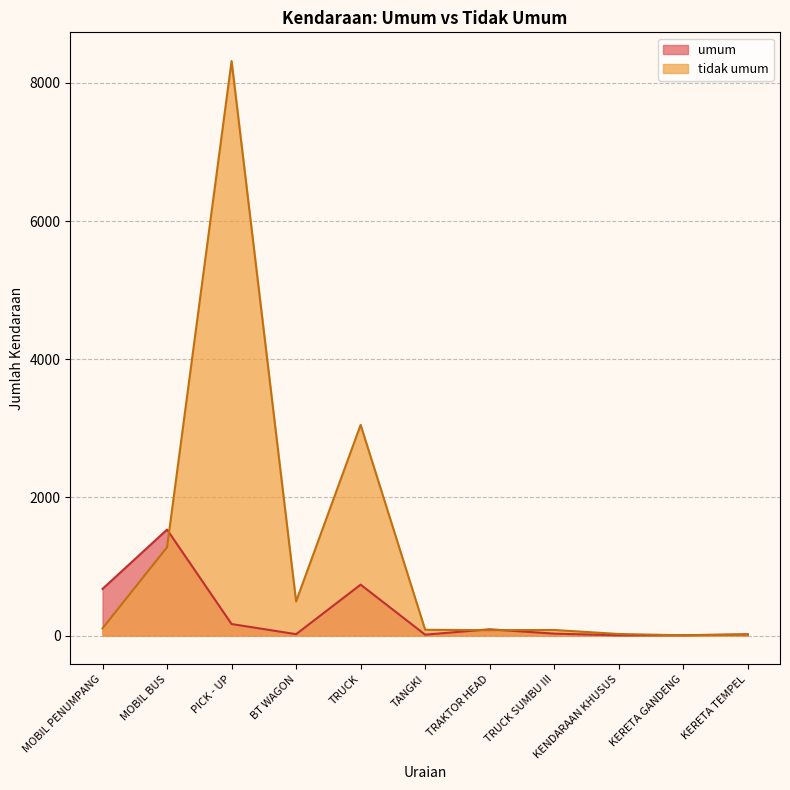

What is the difference between the highest and lowest values at KERETA GANDENG?

1